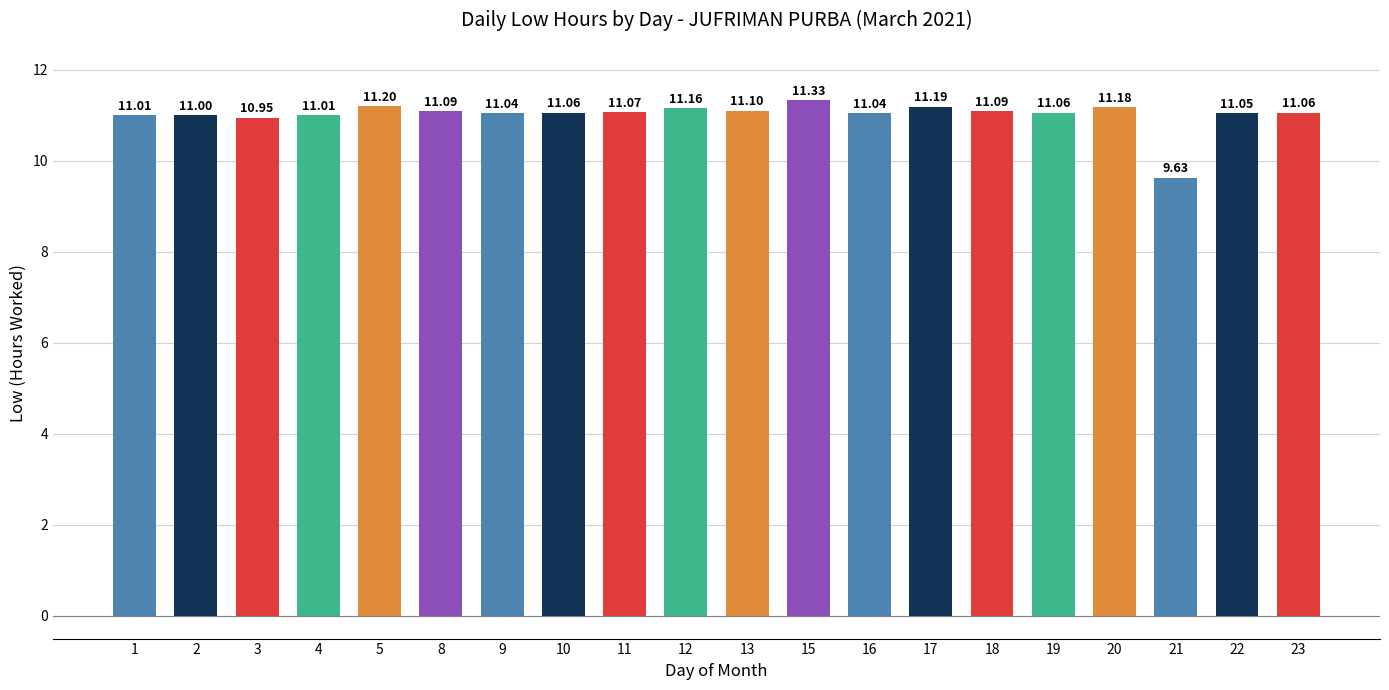

What is the ratio of the value at 13 to the value at 20?

1.0